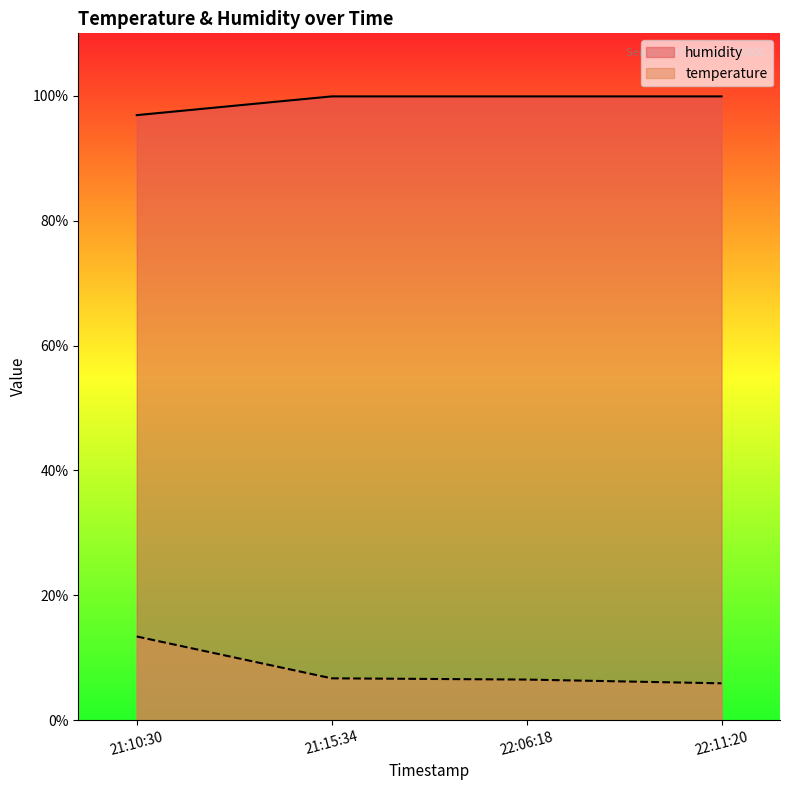

Reading left to right, extract all data points from this chart.

temperature: 13.4	6.7	6.5	5.9
humidity: 96.9	99.9	99.9	99.9